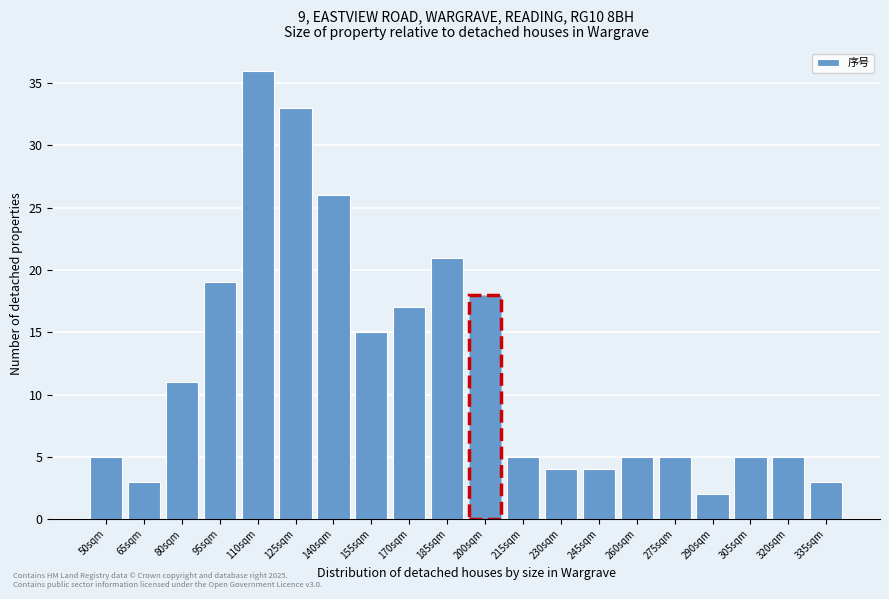

Reading right to left, what are all the values shown in this chart?

3	5	5	2	5	5	4	4	5	18	21	17	15	26	33	36	19	11	3	5